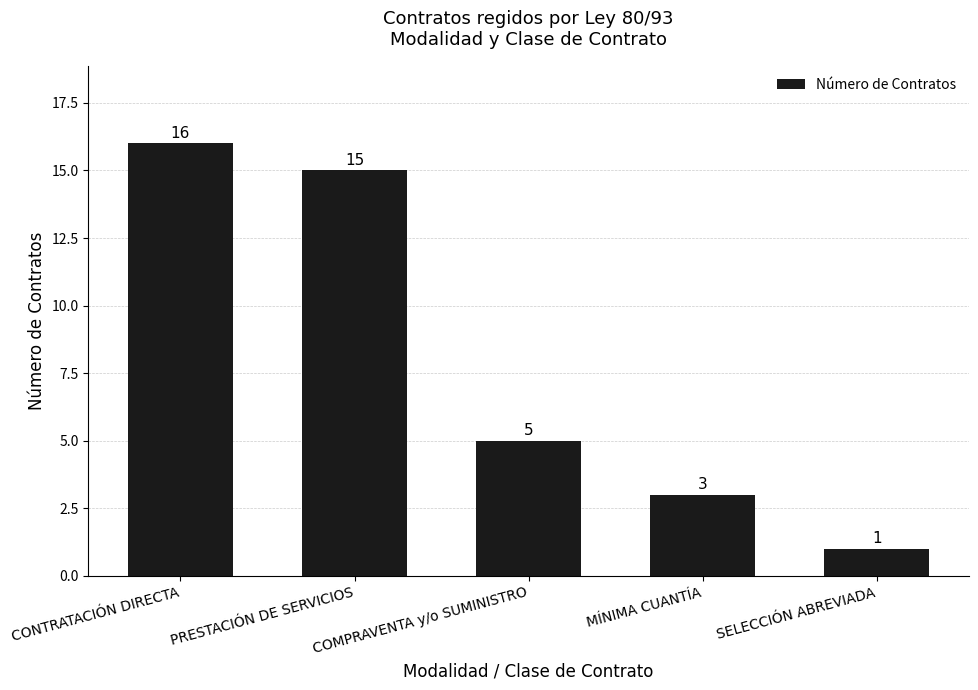

Reading left to right, what are all the values shown in this chart?

CONTRATACIÓN DIRECTA=16	PRESTACIÓN DE SERVICIOS=15	COMPRAVENTA y/o SUMINISTRO=5	MÍNIMA CUANTÍA=3	SELECCIÓN ABREVIADA=1